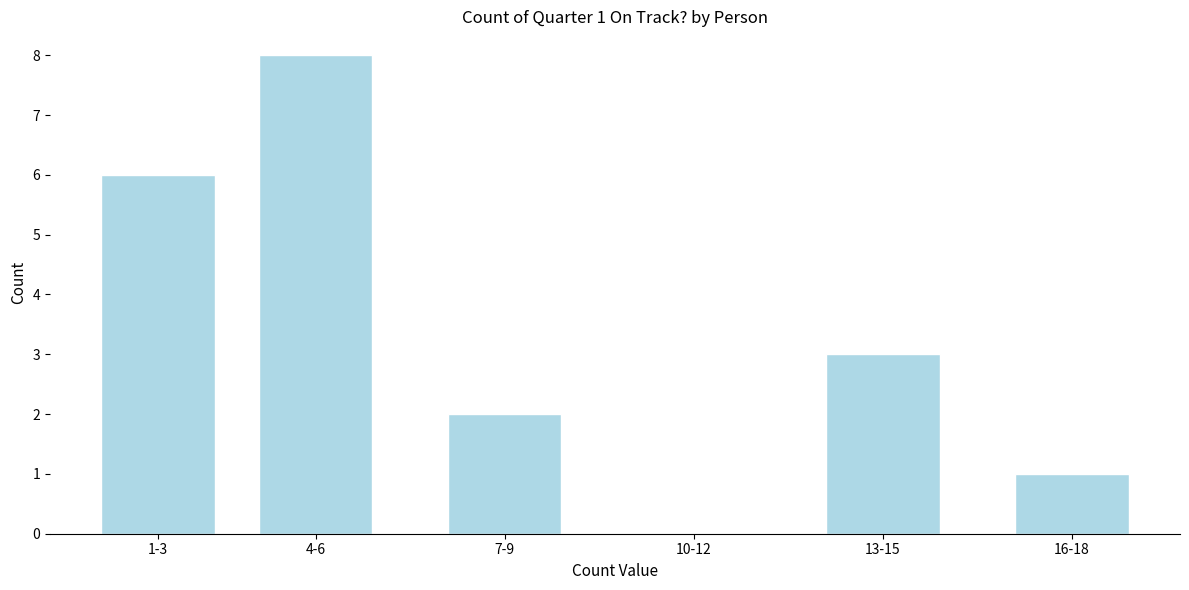

Reading left to right, list all the values displayed in this chart.

1-3=6	4-6=8	7-9=2	10-12=0	13-15=3	16-18=1